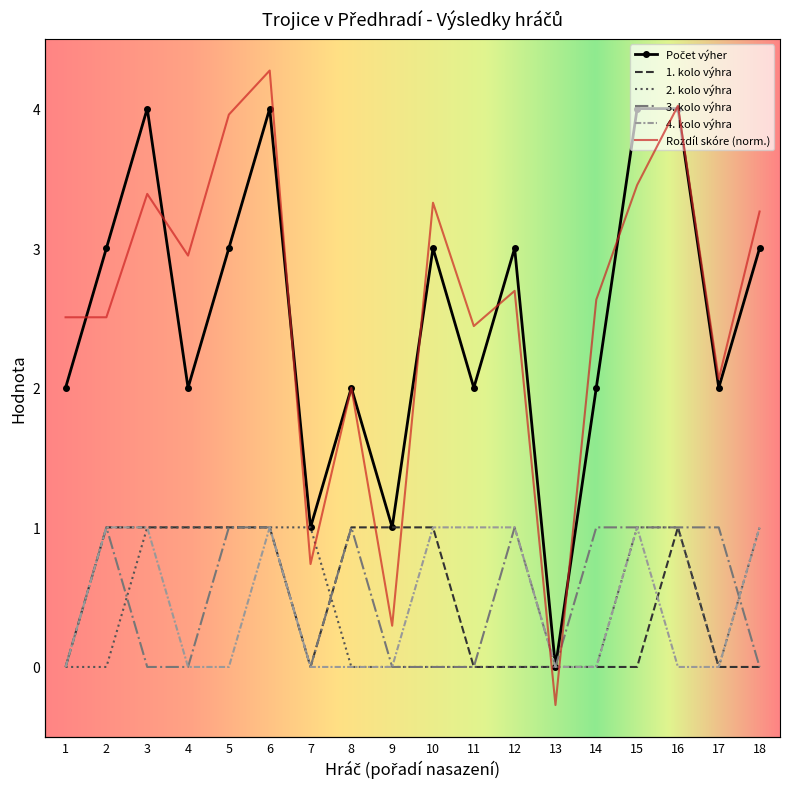

True or false: Počet výher and 3. kolo výhra intersect in this chart.

False